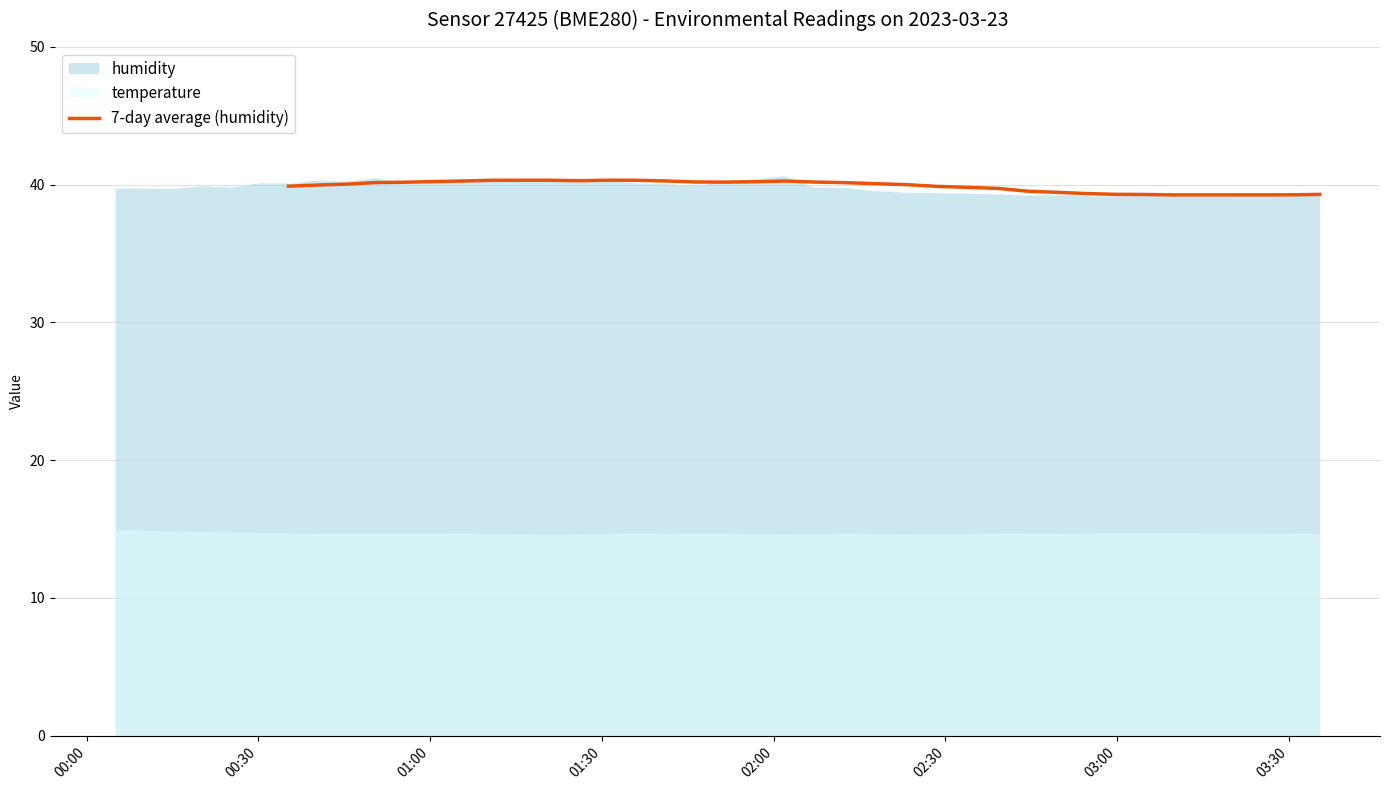

How many points are lower than both their immediate neighbors (excluding endpoints)?

2